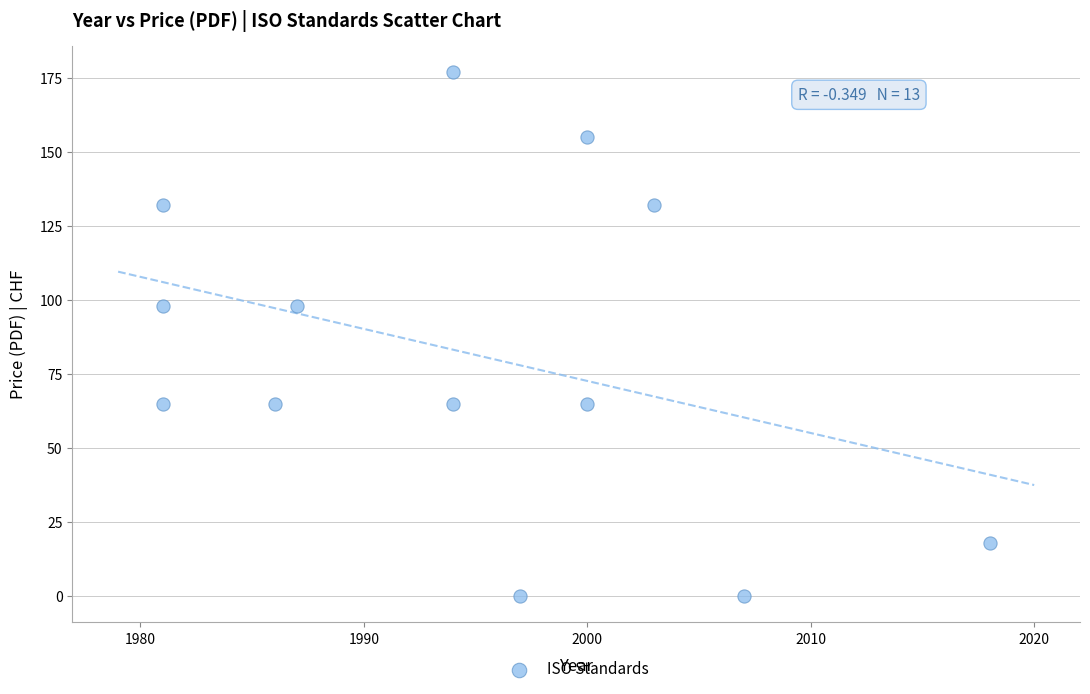

What is the range of X values (max minus min)?

37